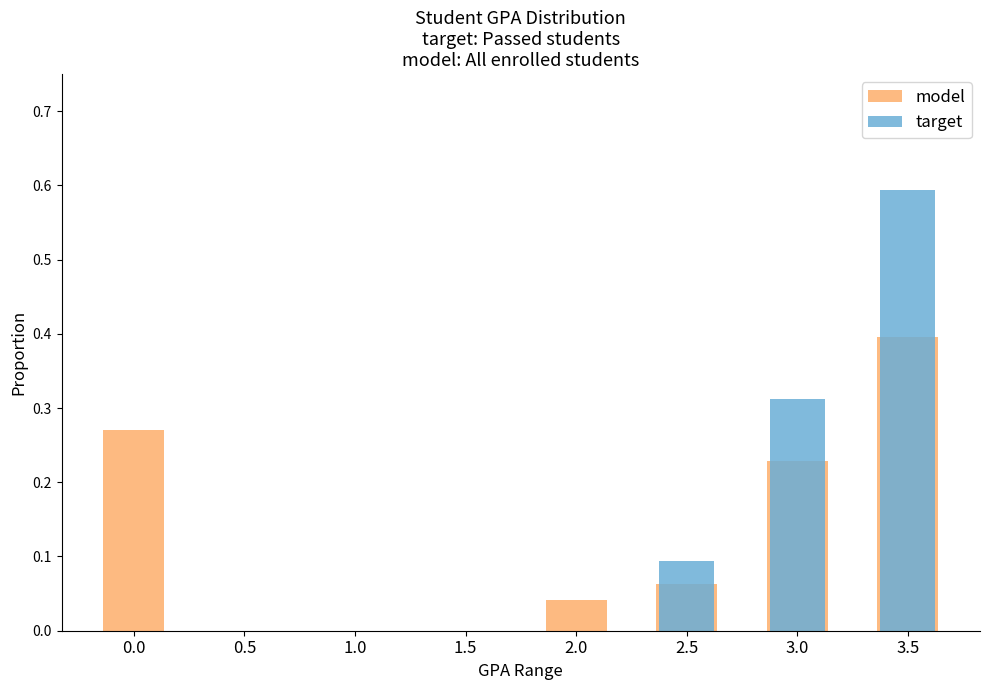

Is it true that model equals -0.2 at 0.5?

False